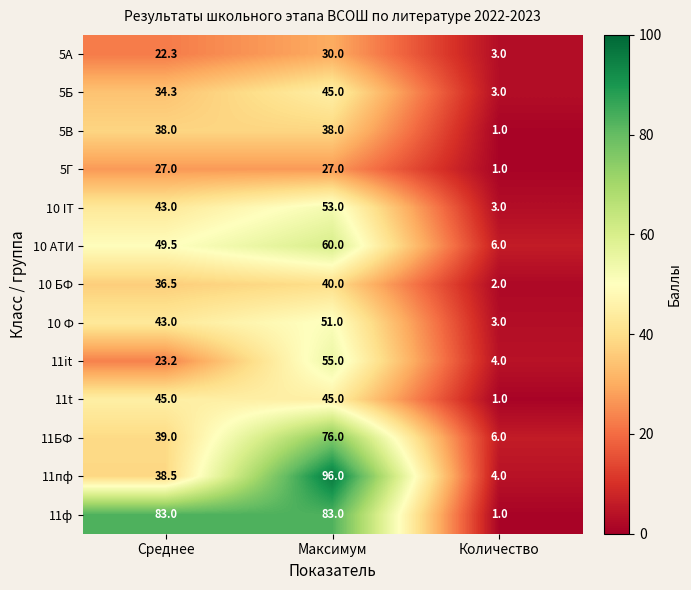

What is the total value across all series at Среднее?

522.3